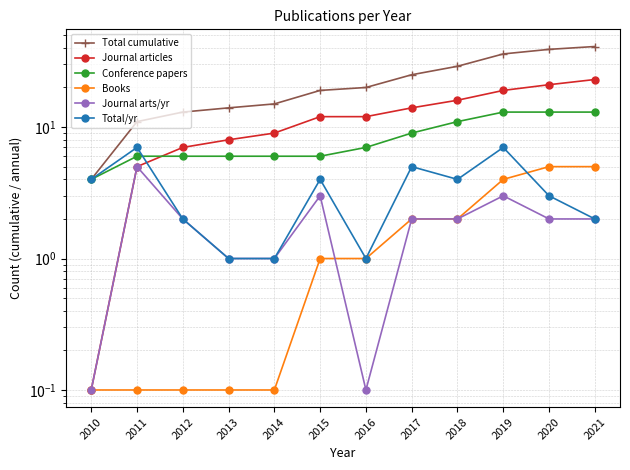

What are all the series names shown in the legend?

Total cumulative, Journal articles, Conference papers, Books, Journal arts/yr, Total/yr